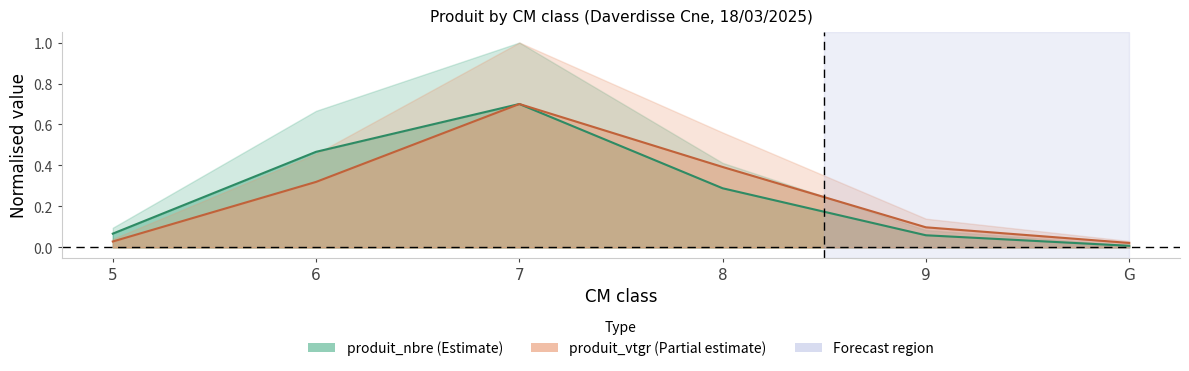

Reading right to left, list all the values displayed in this chart.

produit_nbre: G=0.0	9=0.1	8=0.3	7=0.7	6=0.5	5=0.1
produit_vtgr: G=0.0	9=0.1	8=0.4	7=0.7	6=0.3	5=0.0